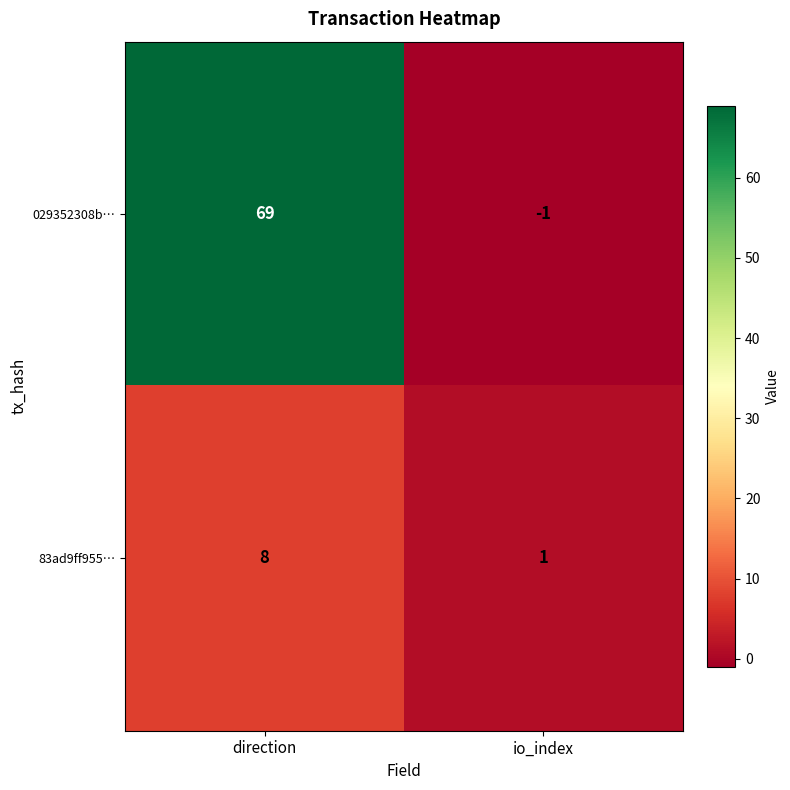

What is the greatest value displayed?

69